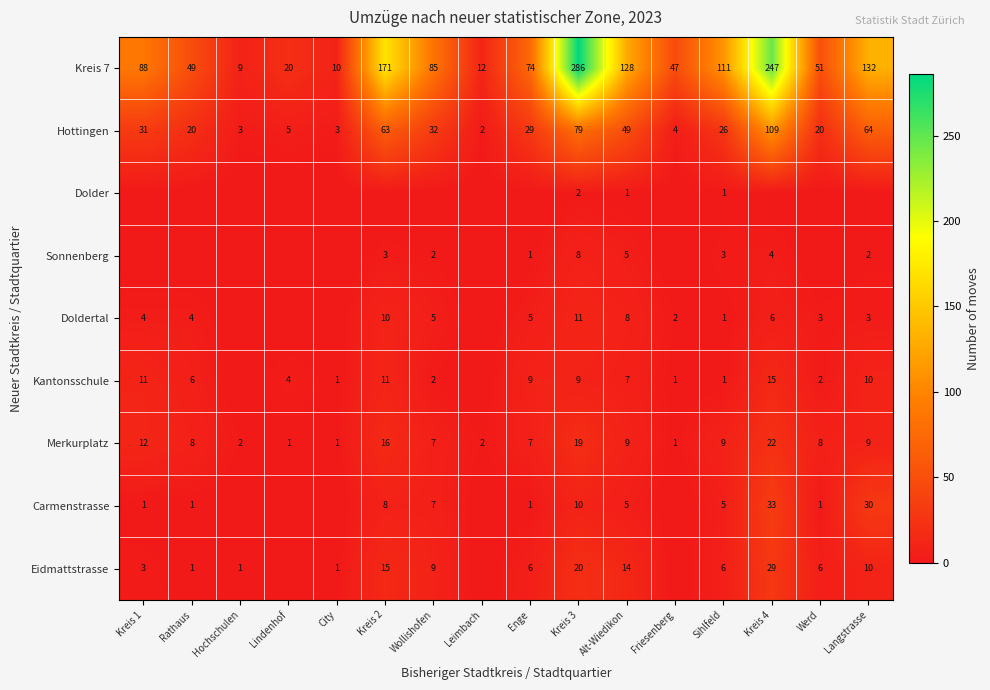

What is the sum of the Eidmattstrasse values at Kreis 4 and Kreis 1?

32